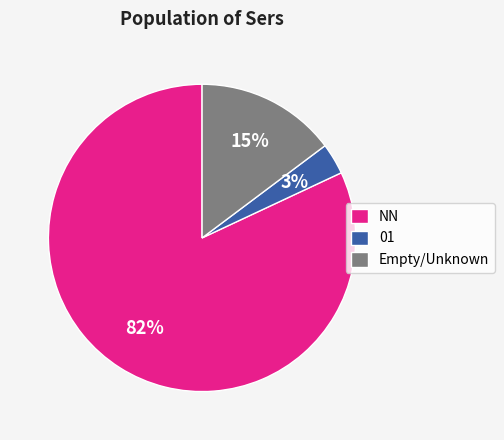

The NN slice represents 67% of the pie. True or false?

False